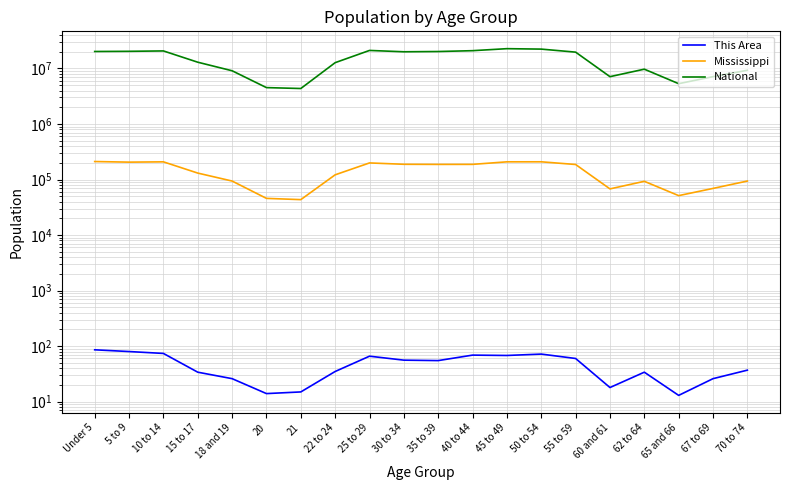

What is the total value across all series at 5 to 9?

20554409